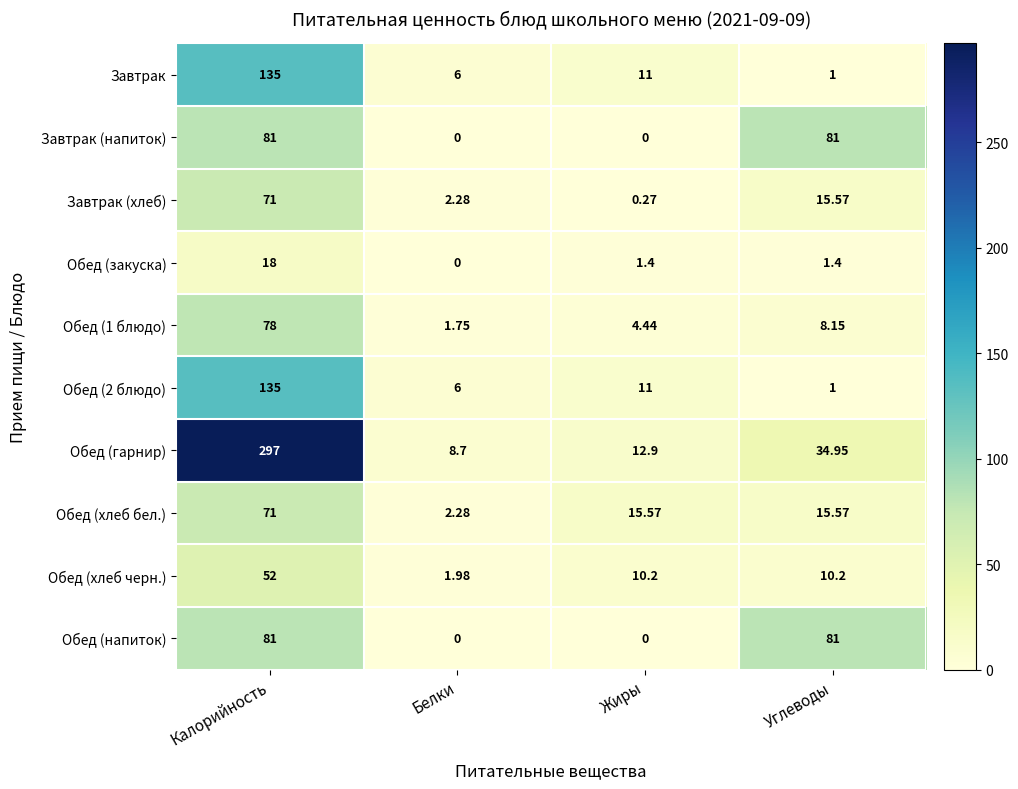

Rank the categories by Обед (гарнир) value from lowest to highest.

Белки, Жиры, Углеводы, Калорийность